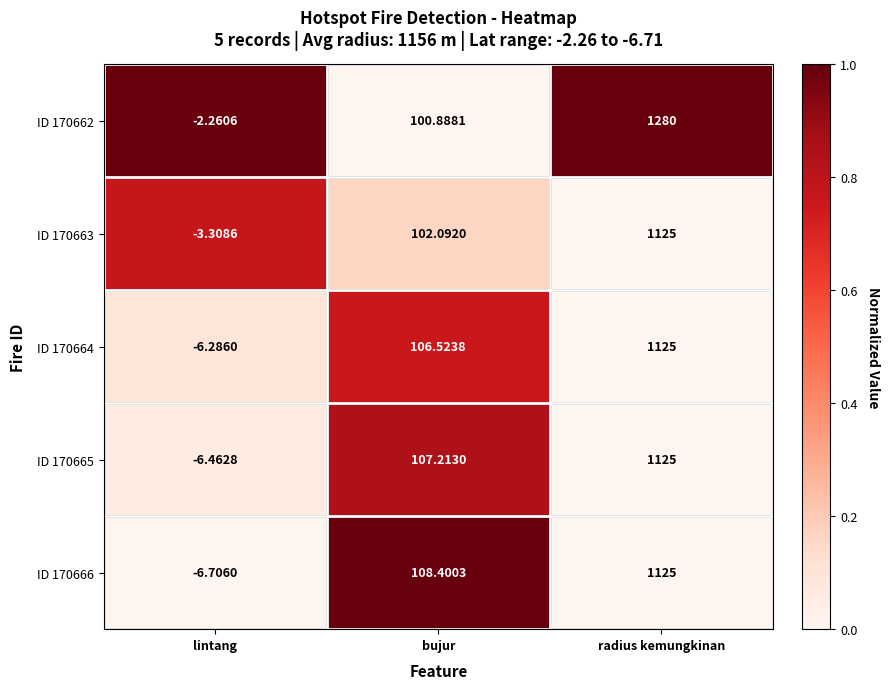

Rank the categories by ID 170662 value from highest to lowest.

radius kemungkinan, bujur, lintang